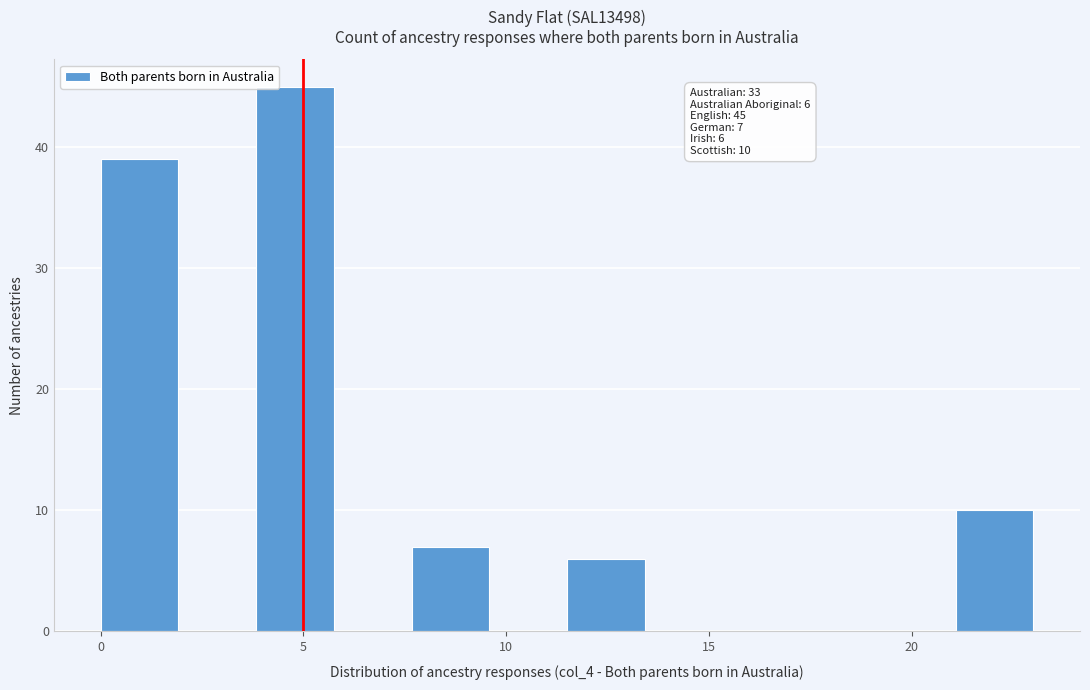

Read against the x-axis, roughly where is the centre of the tallest bar?

5.0